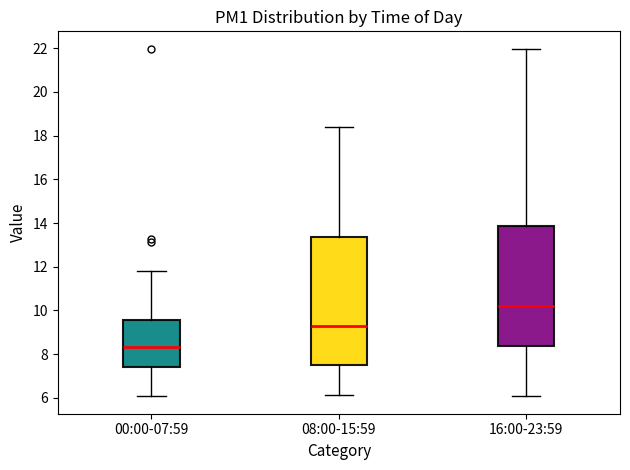

Reading left to right, transcribe this box plot: for each box, give where its median line is, the range the box spans, and where its two whiskers end, as read against the y-axis. The values are not printed on the chart, so give them approximately, as read against the axis.

00:00-07:59: median 8.4, box 7.4 to 9.6, whiskers 6.0 to 11.8
08:00-15:59: median 9.4, box 7.6 to 13.4, whiskers 6.2 to 18.4
16:00-23:59: median 10.2, box 8.4 to 13.8, whiskers 6.0 to 22.0